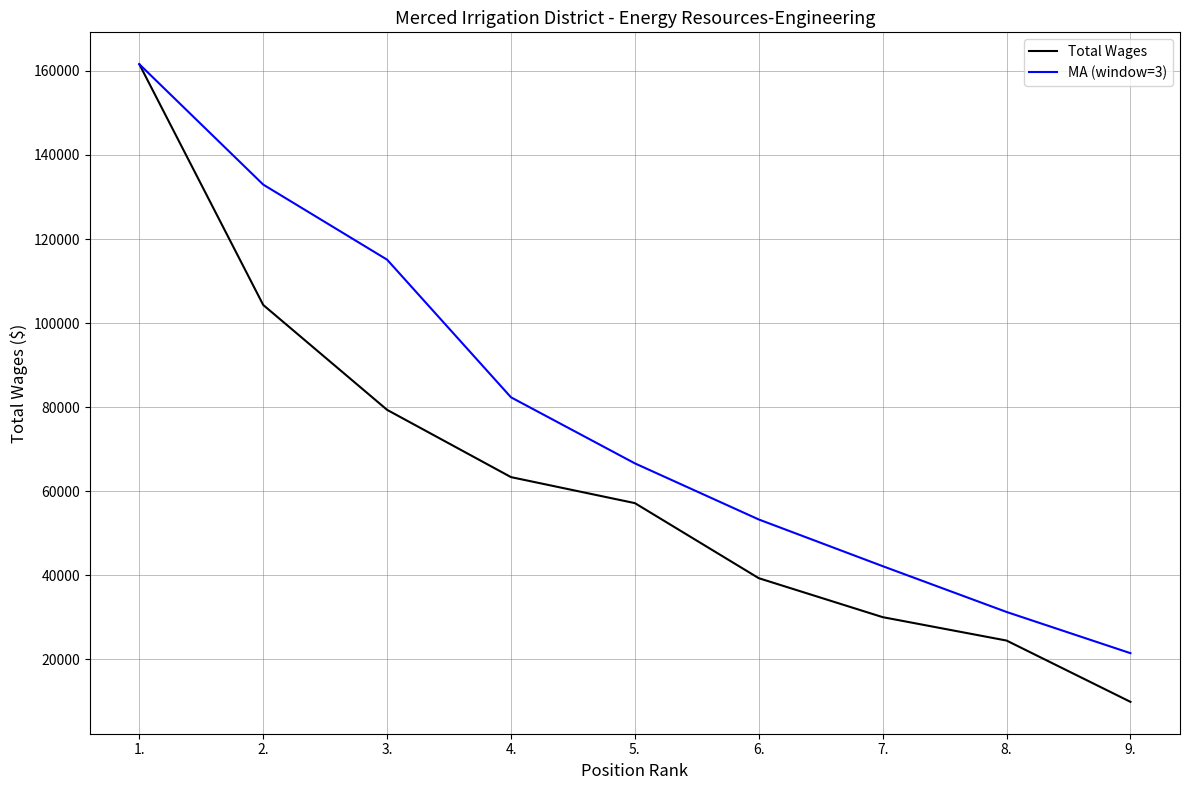

Which series has the largest total across all categories?

MA (window=3)